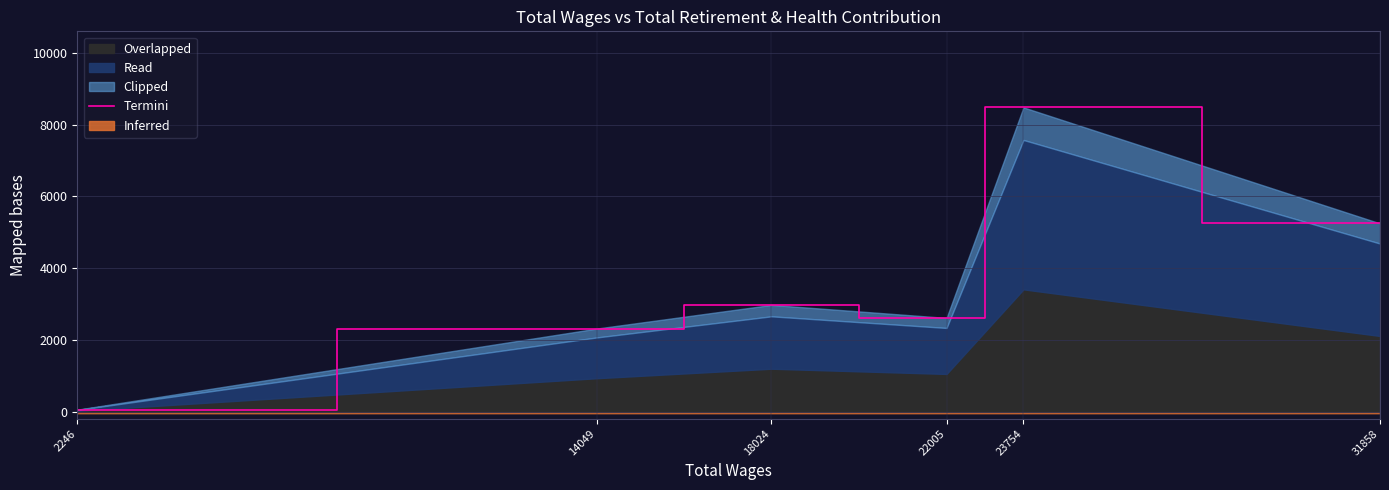

Reading left to right, transcribe all the data shown in this chart.

52.6	2313.9	2974.7	2611.8	8484.0	5248.3